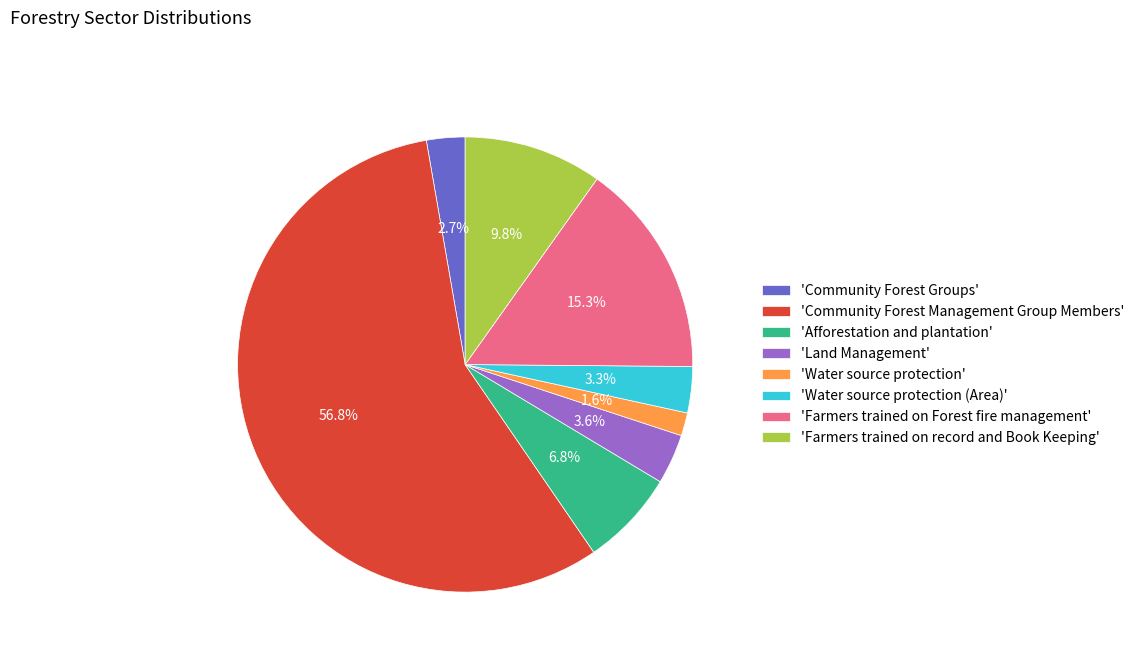

Which slice is the largest?

'Community Forest Management Group Members'